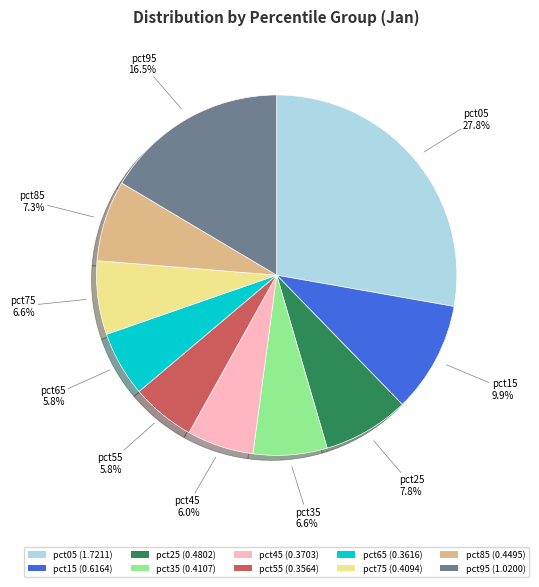

Do pct55 (0.3564) and pct25 (0.4802) together represent more than half of the pie?

No